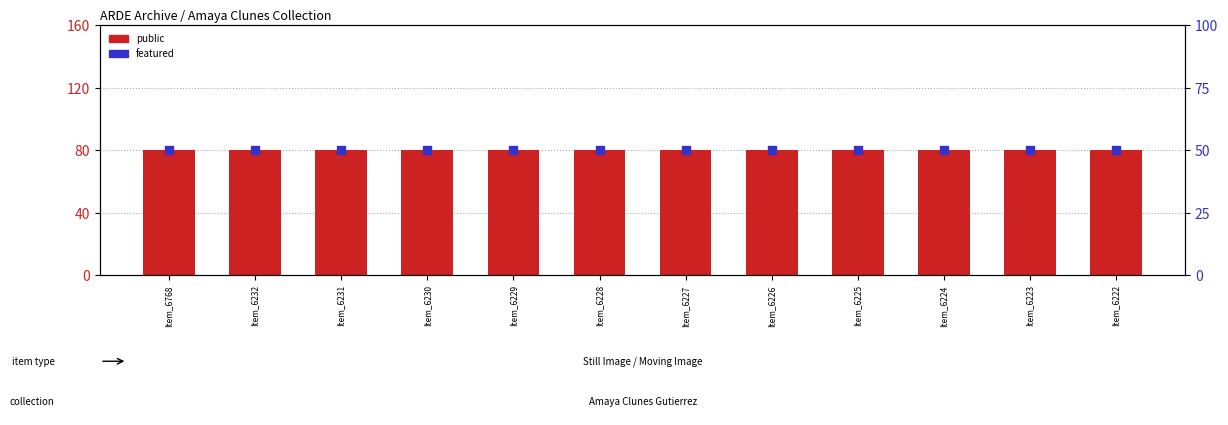

At how many categories does at least one series exceed 70?

12